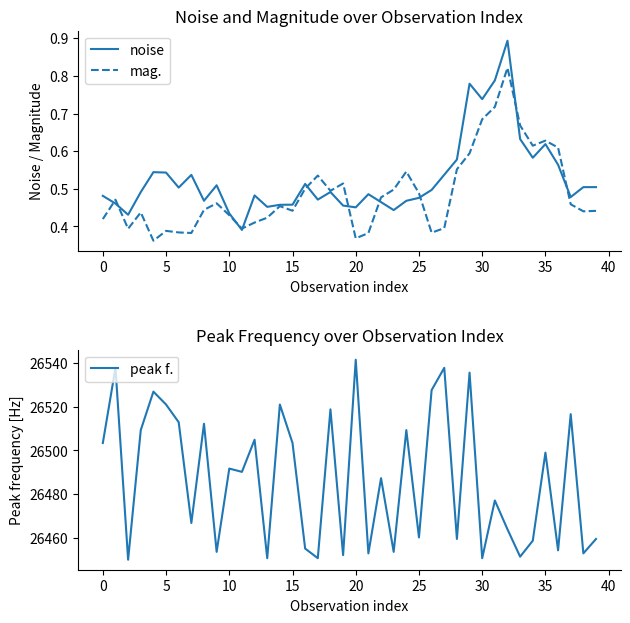

At which label does peak f. reach its peak?

20